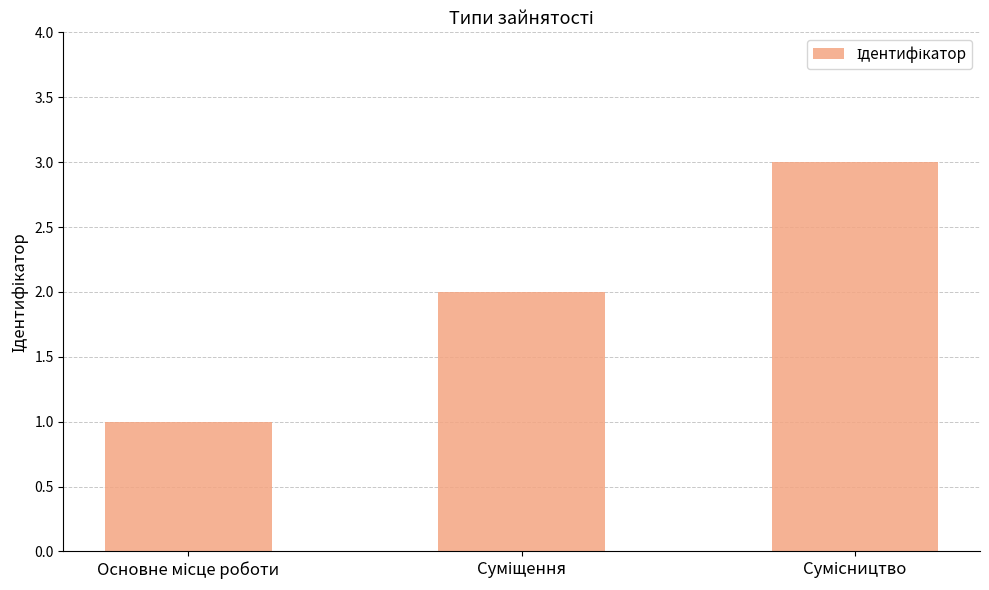

What is the sum of all values?

6